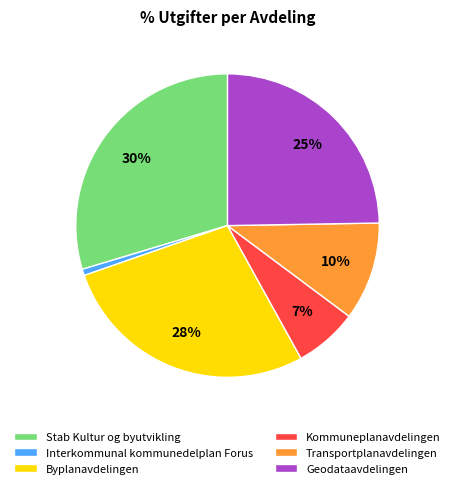

Is the sum of Byplanavdelingen and Transportplanavdelingen greater than half?

No